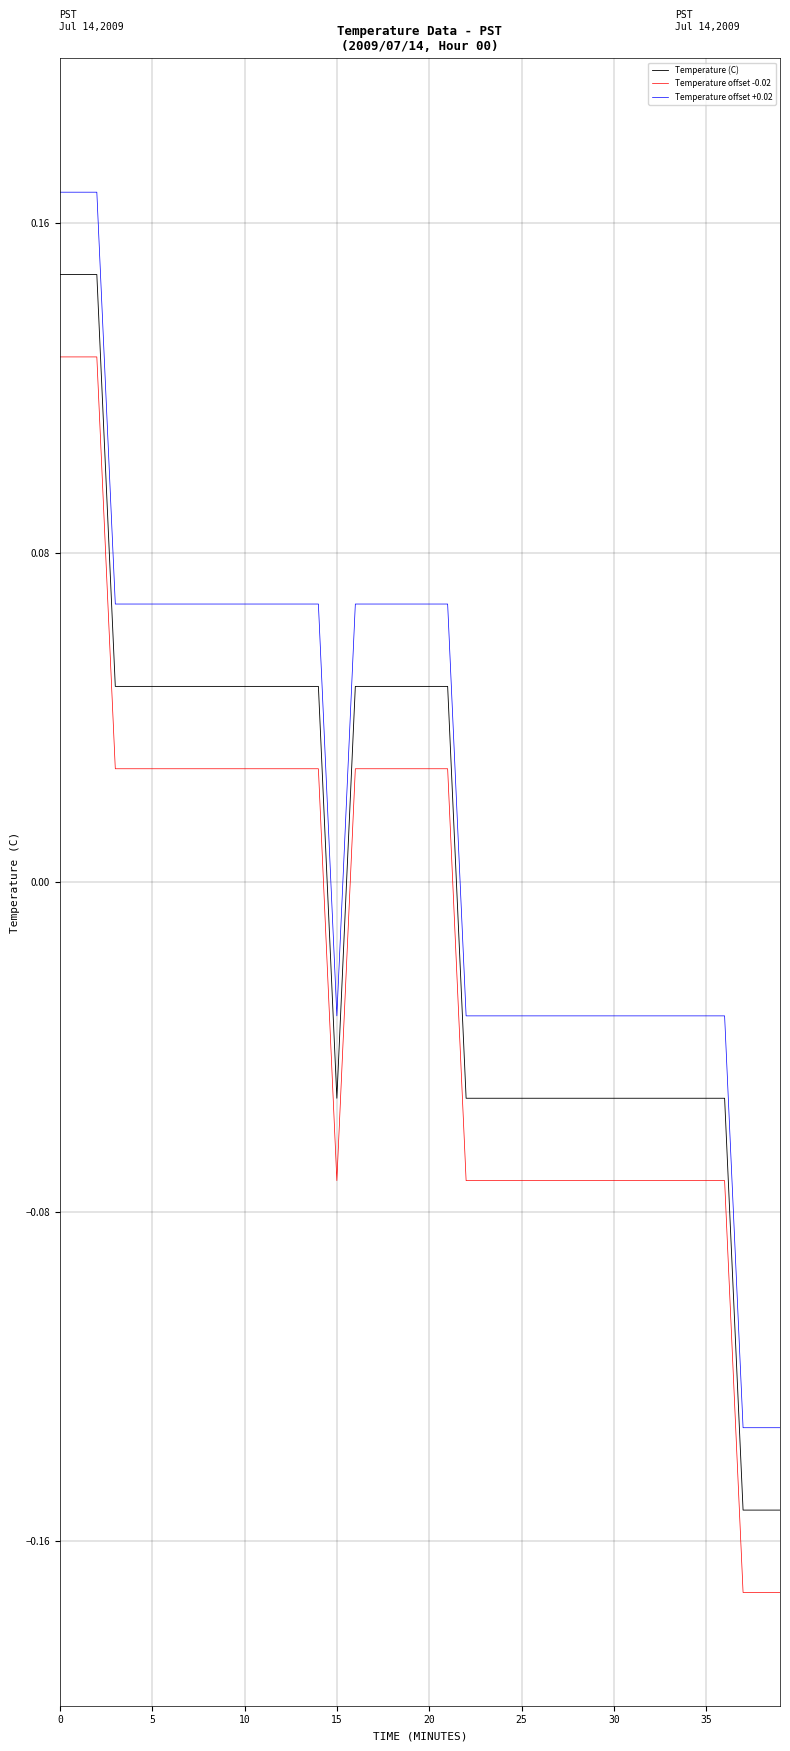

Which series has the largest total across all categories?

Temperature offset +0.02